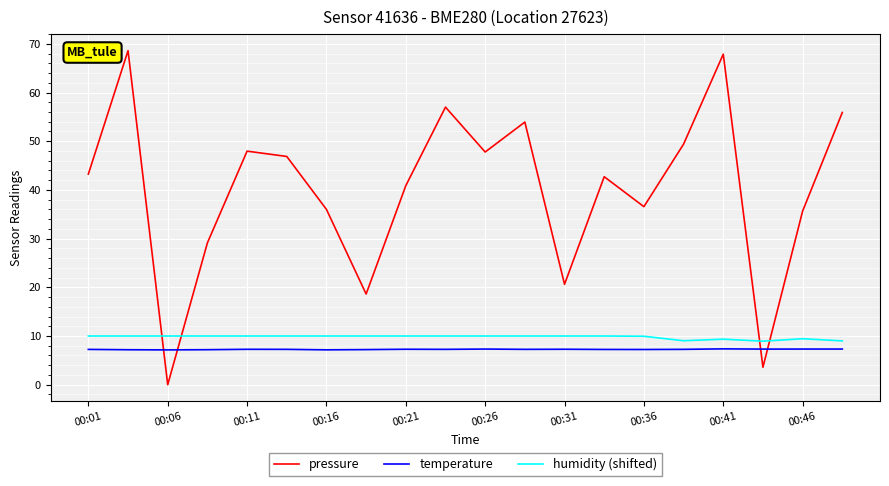

After their last crossing, which series has the higher values: humidity (shifted) or pressure?

pressure